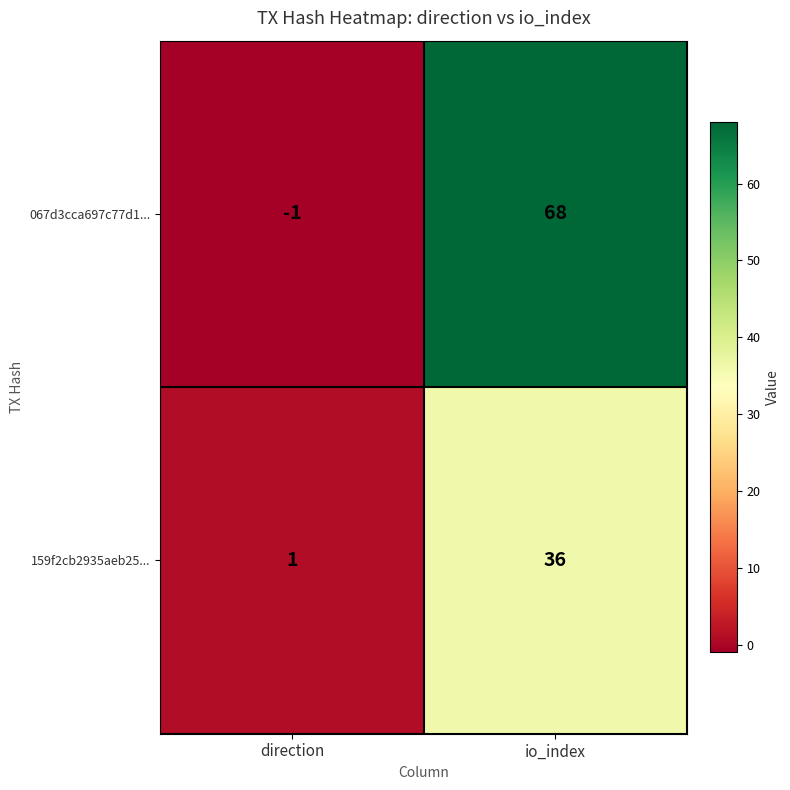

Which series has the widest spread of values?

067d3cca697c77d1...